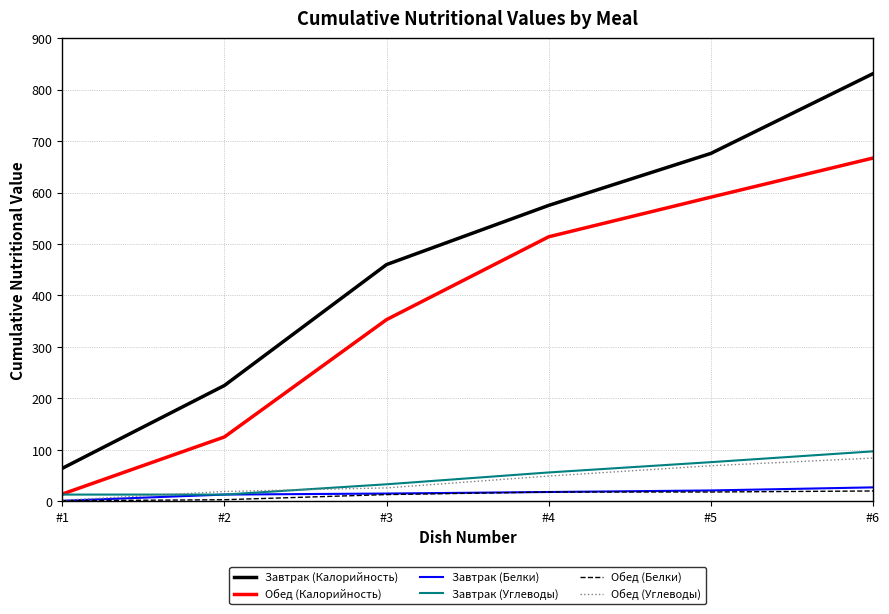

At which label is Завтрак (Калорийность) closest to 447?

#3